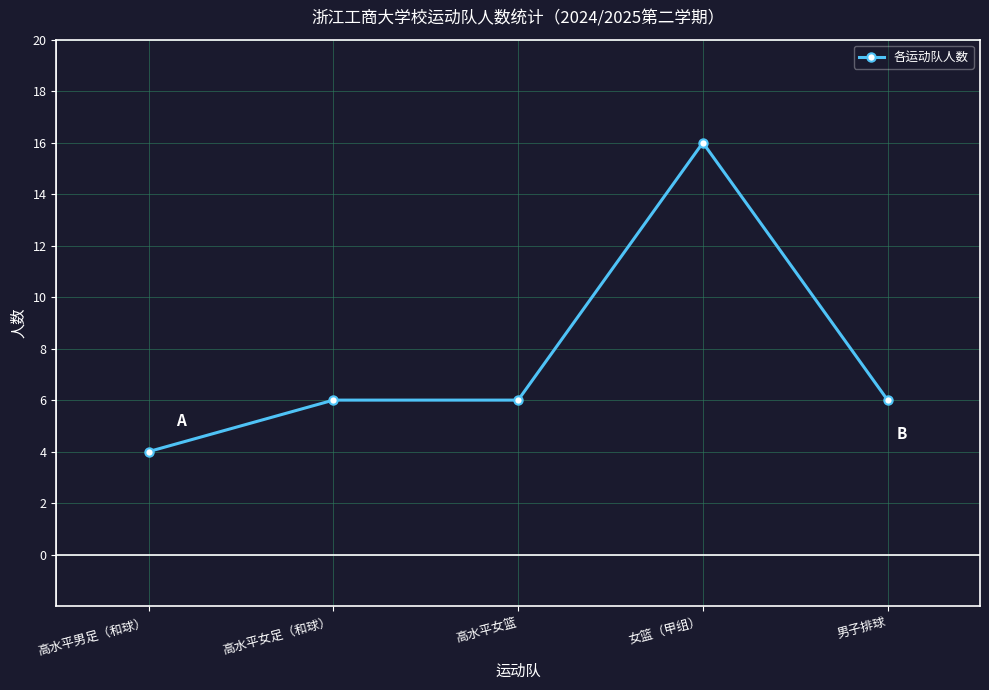

Reading left to right, transcribe all the data shown in this chart.

4	6	6	16	6